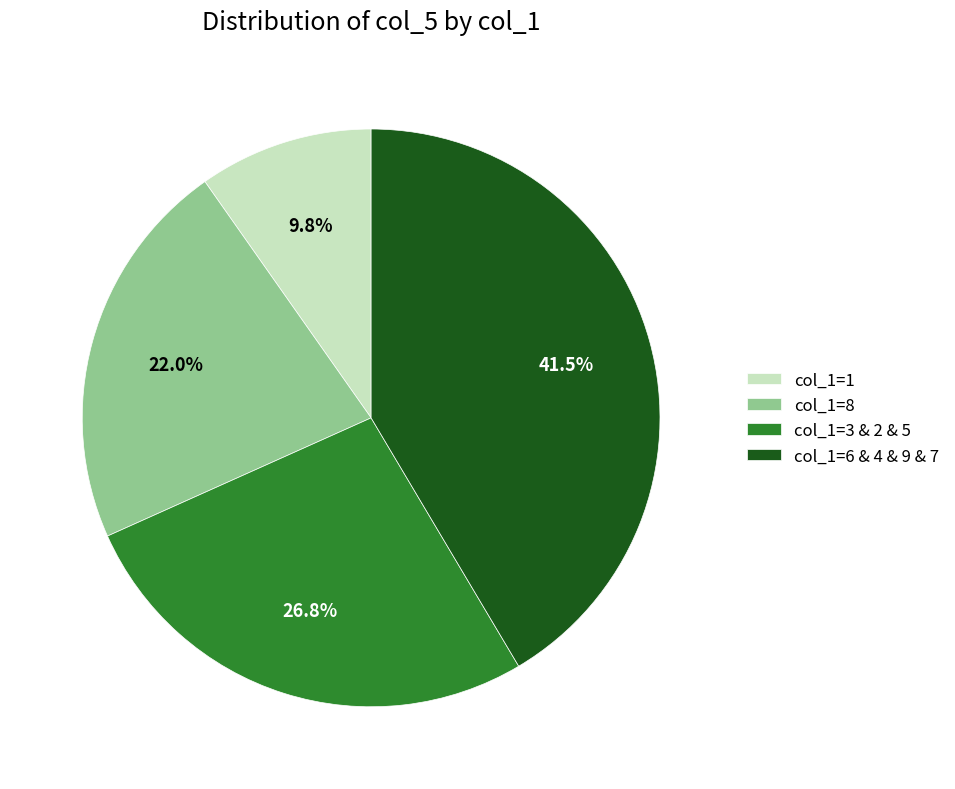

To the nearest percent, what is the average slice percentage?

25%